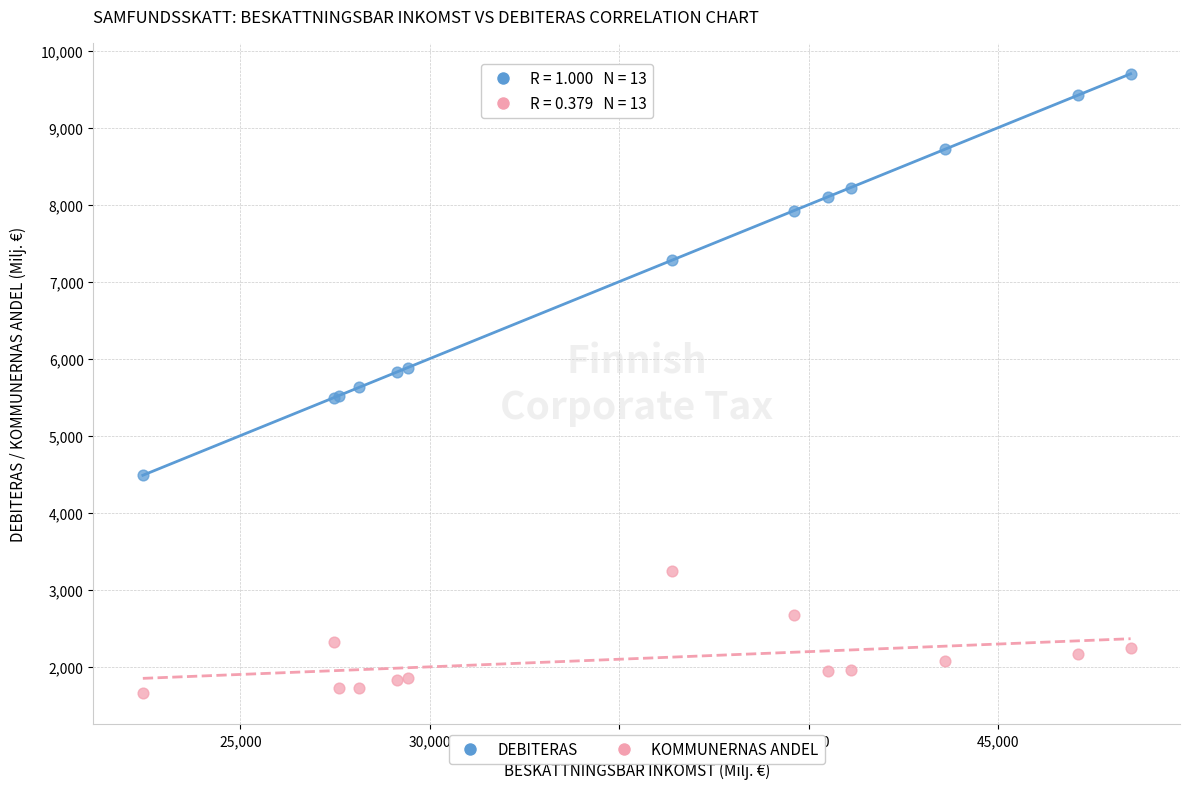

In the DEBITERAS series, what Y value is closest to 7092?

7281.1